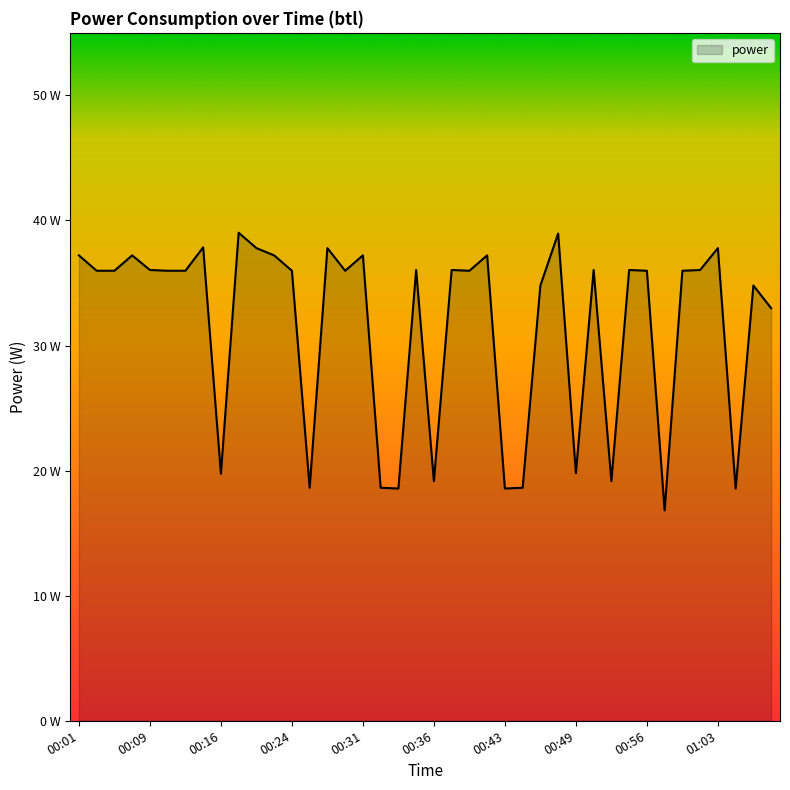

Does the chart display data point markers on the line(s)?

No